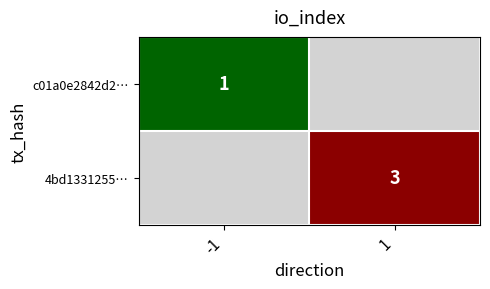

True or false: c01a0e2842d2… has a value of 1 at -1.

True